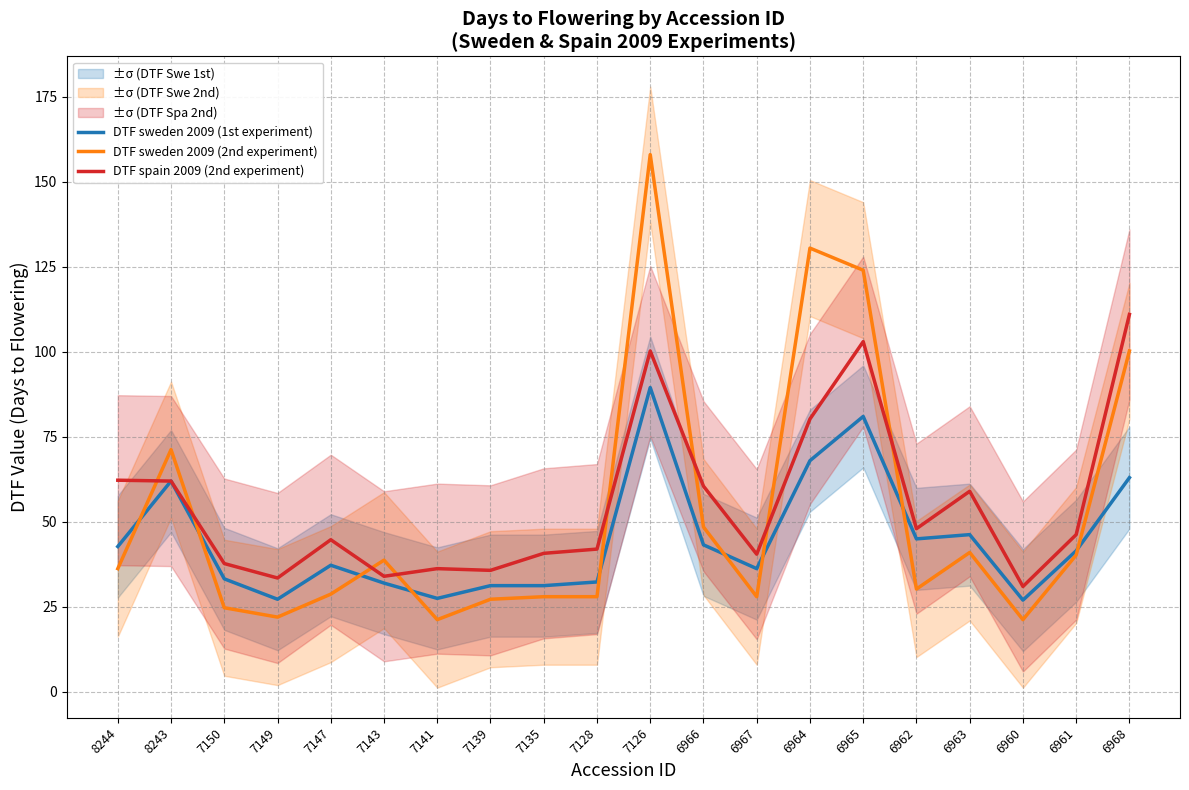

In DTF sweden 2009 (2nd experiment), how many points are lower than both neighbors (excluding endpoints)?

5